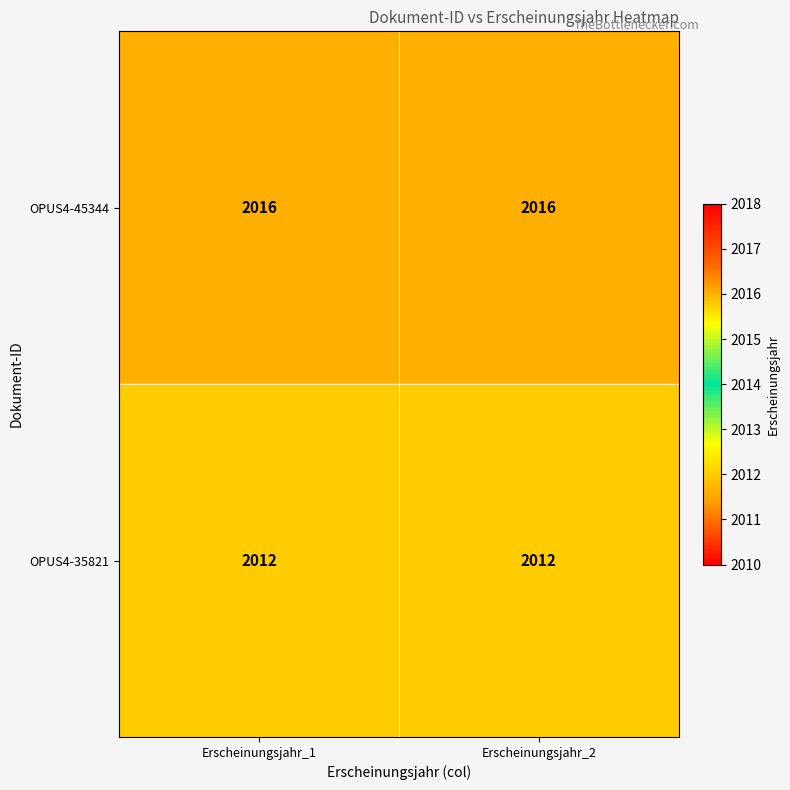

Rank the series at Erscheinungsjahr_1 from lowest to highest value.

OPUS4-35821, OPUS4-45344